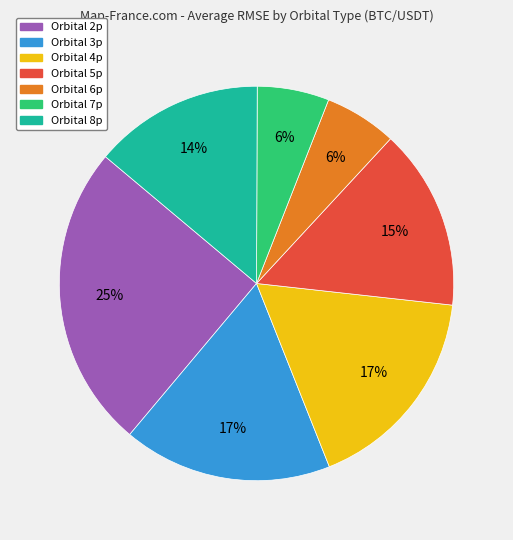

To the nearest percent, what is the difference between the largest and smallest slice percentages?

19%